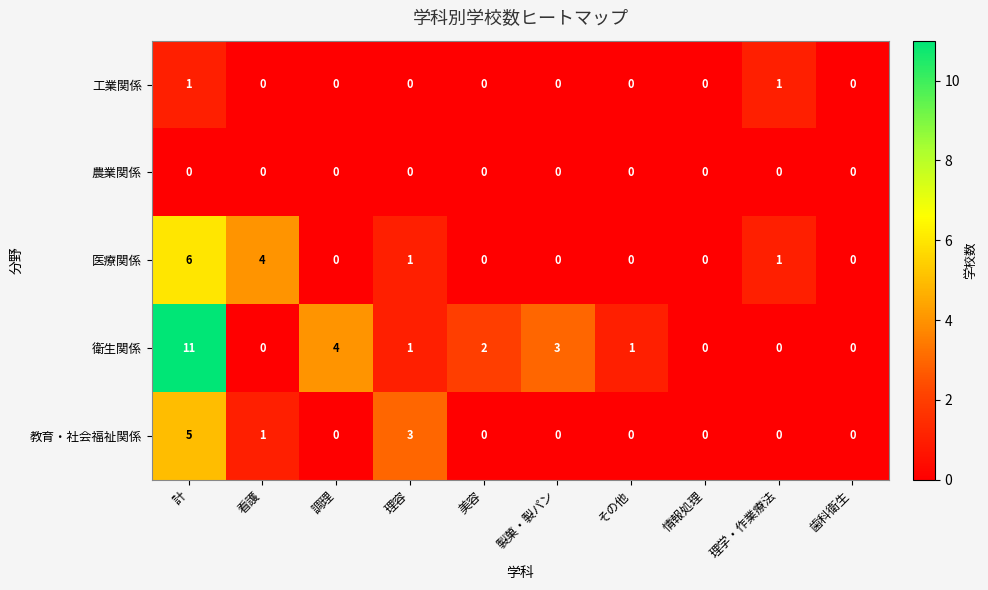

At how many categories does at least one series exceed 6?

1